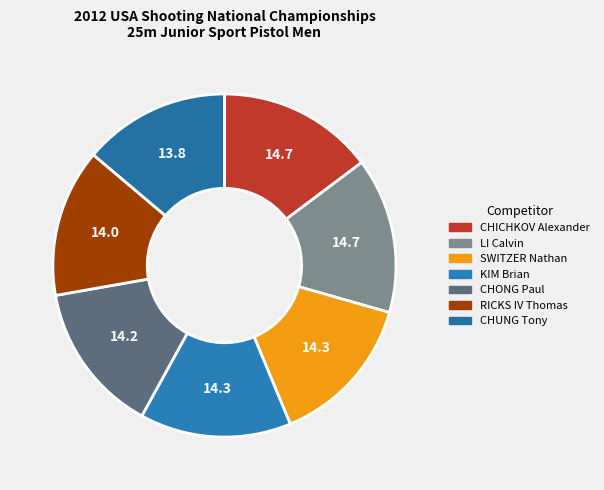

Approximately how many times larger is the value at CHUNG Tony compared to KIM Brian?

1.0